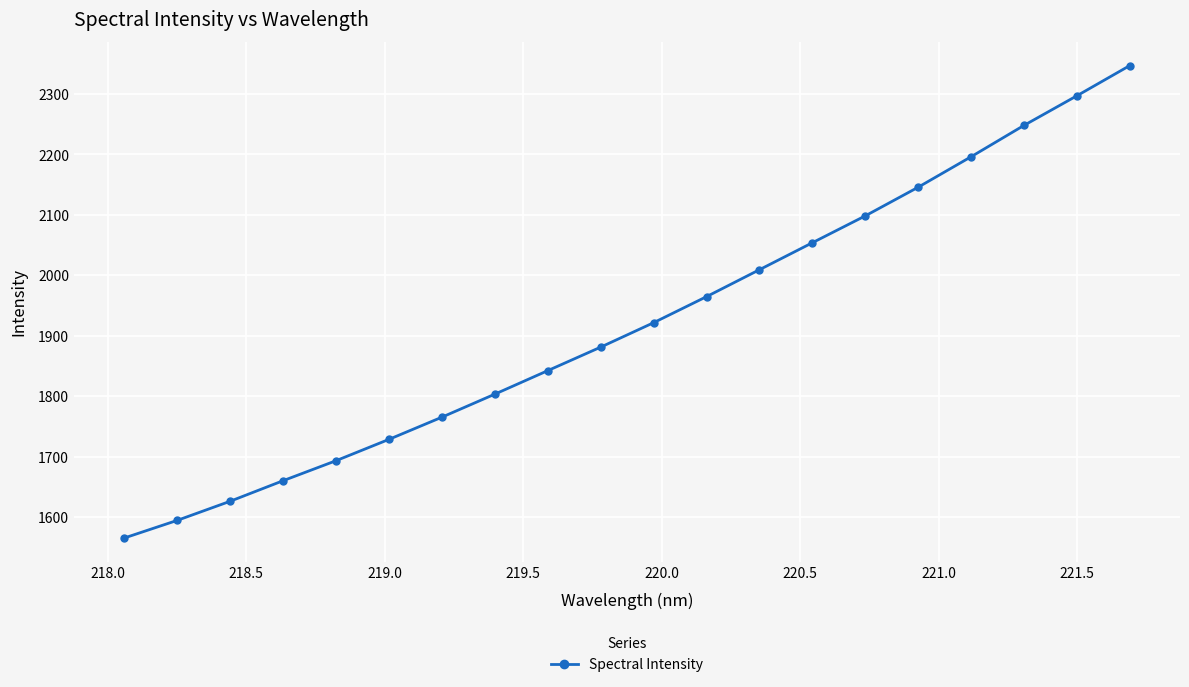

What is the average value?

1922.0